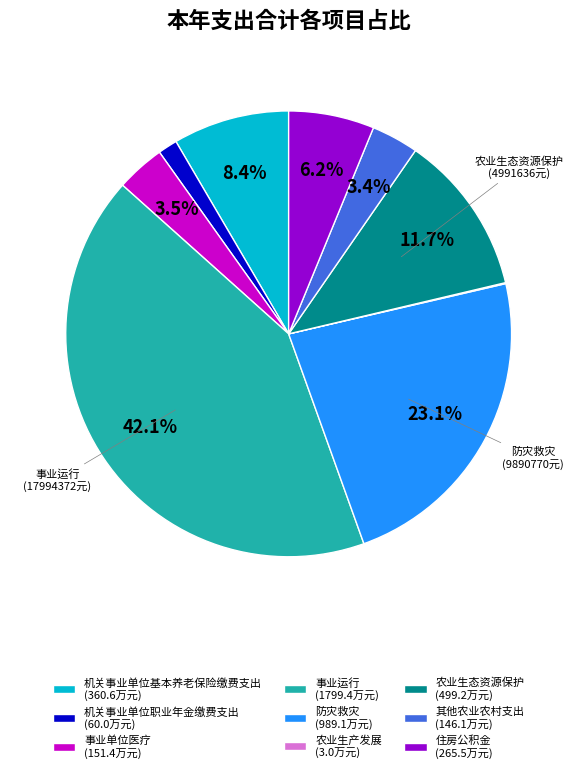

Is 住房公积金 (265.5万元) the majority of the pie?

No